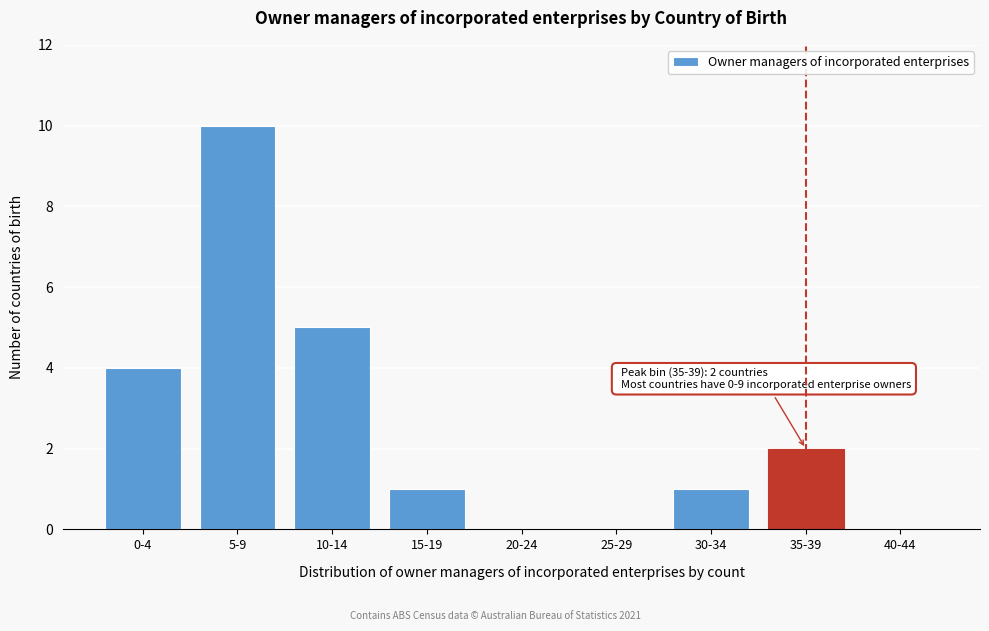

Reading right to left, transcribe all the data shown in this chart.

40-44=0	35-39=2	30-34=1	25-29=0	20-24=0	15-19=1	10-14=5	5-9=10	0-4=4